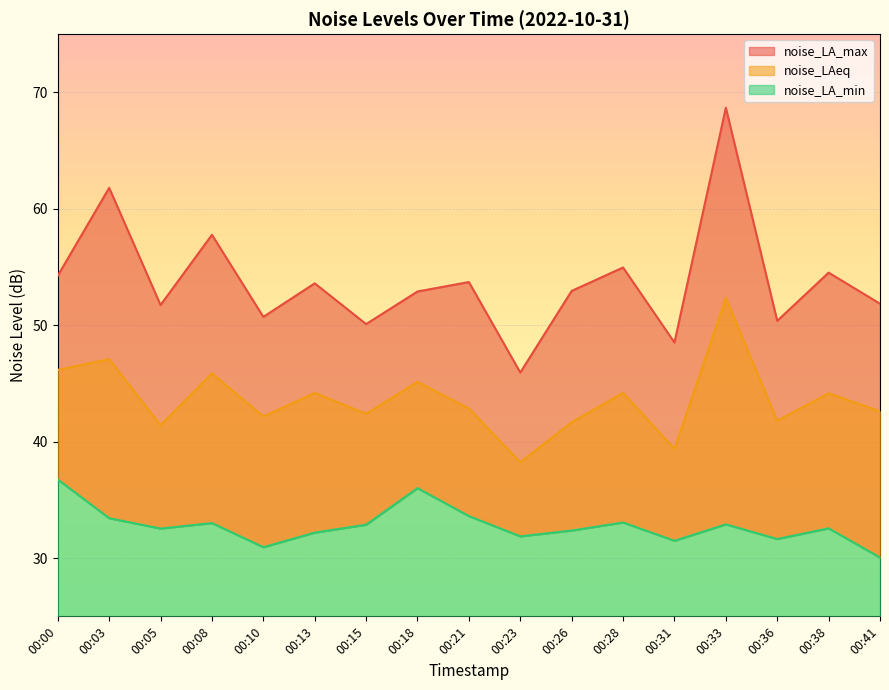

Where does the noise_LA_max series first go above 52?

00:00